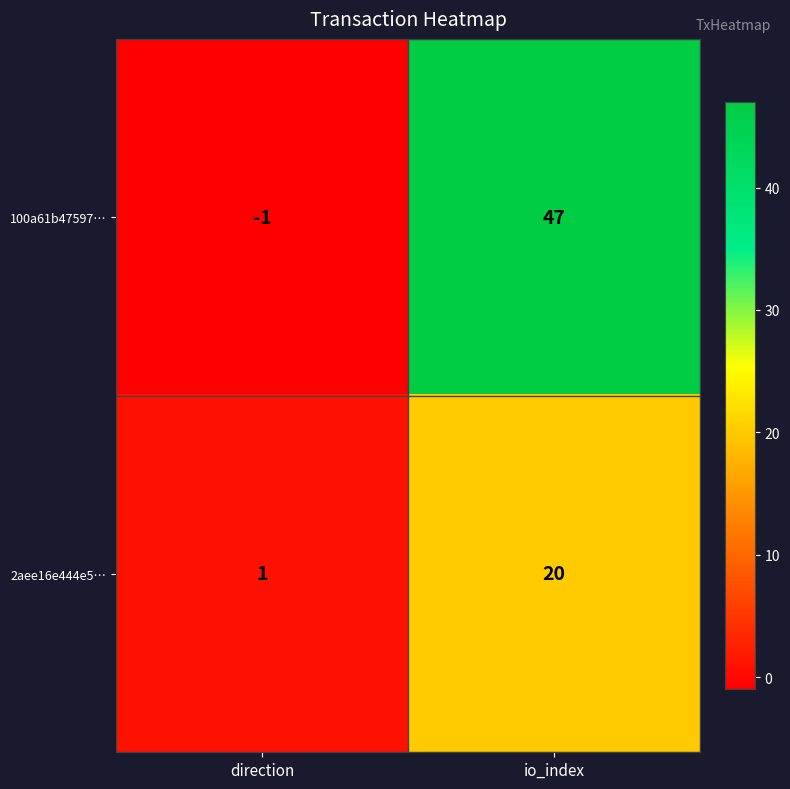

At which label is 100a61b47597… closest to 23?

direction